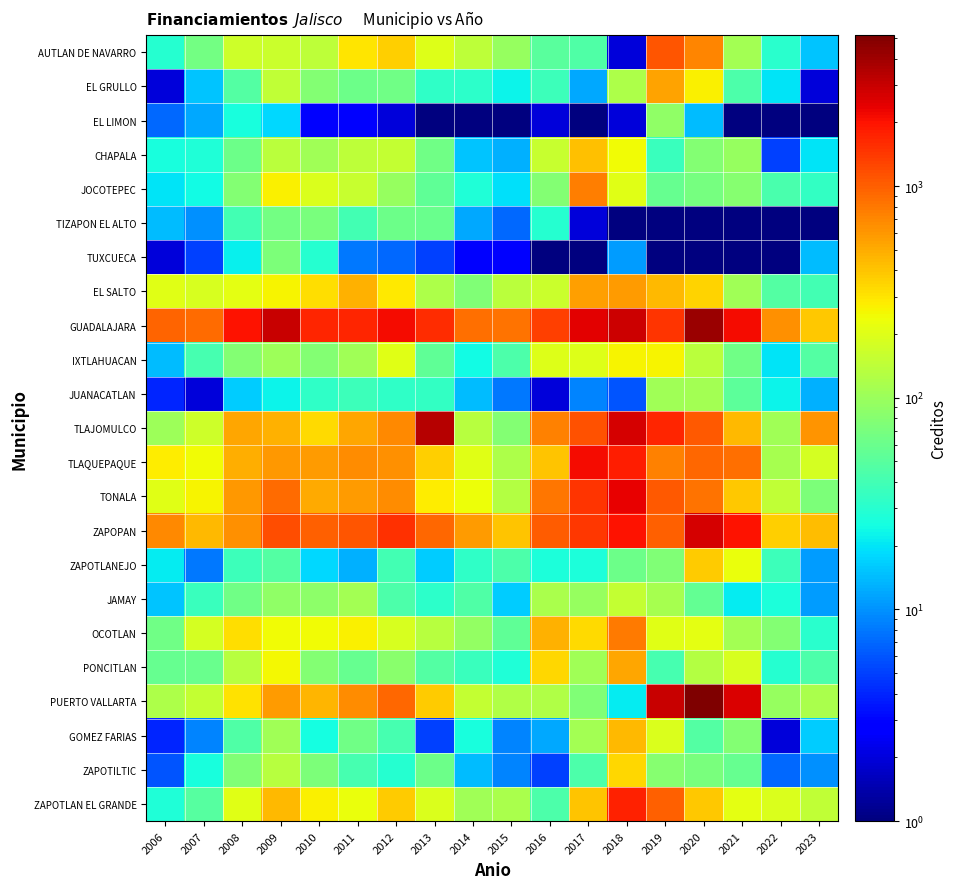

Reading left to right, extract all data points from this chart.

AUTLAN DE NAVARRO: 2006=30.0	2007=66.0	2008=171.0	2009=165.0	2010=141.0	2011=300.0	2012=359.0	2013=201.0	2014=141.0	2015=96.0	2016=50.0	2017=46.0	2018=2.0	2019=1079.0	2020=698.0	2021=110.0	2022=31.0	2023=15.0
EL GRULLO: 2006=2.0	2007=15.0	2008=48.0	2009=145.0	2010=78.0	2011=61.0	2012=65.0	2013=33.0	2014=32.0	2015=23.0	2016=37.0	2017=12.0	2018=120.0	2019=545.0	2020=266.0	2021=45.0	2022=20.0	2023=2.0
EL LIMON: 2006=7.0	2007=12.0	2008=26.0	2009=18.0	2010=3.0	2011=3.0	2012=2.0	2013=1.0	2014=1.0	2015=1.0	2016=2.0	2017=0.5	2018=2.0	2019=89.0	2020=14.0	2021=1.0	2022=1.0	2023=0.5
CHAPALA: 2006=26.0	2007=28.0	2008=62.0	2009=139.0	2010=105.0	2011=142.0	2012=153.0	2013=63.0	2014=15.0	2015=13.0	2016=158.0	2017=410.0	2018=246.0	2019=36.0	2020=77.0	2021=94.0	2022=5.0	2023=20.0
JOCOTEPEC: 2006=20.0	2007=24.0	2008=79.0	2009=271.0	2010=195.0	2011=157.0	2012=97.0	2013=55.0	2014=28.0	2015=19.0	2016=79.0	2017=751.0	2018=208.0	2019=58.0	2020=69.0	2021=81.0	2022=43.0	2023=34.0
TIZAPON EL ALTO: 2006=14.0	2007=10.0	2008=40.0	2009=66.0	2010=71.0	2011=40.0	2012=62.0	2013=60.0	2014=12.0	2015=7.0	2016=30.0	2017=2.0	2018=0.5	2019=0.5	2020=0.5	2021=0.5	2022=0.5	2023=0.5
TUXCUECA: 2006=2.0	2007=5.0	2008=22.0	2009=73.0	2010=30.0	2011=8.0	2012=7.0	2013=5.0	2014=3.0	2015=3.0	2016=1.0	2017=1.0	2018=11.0	2019=0.5	2020=1.0	2021=1.0	2022=0.5	2023=14.0
EL SALTO: 2006=207.0	2007=186.0	2008=215.0	2009=263.0	2010=315.0	2011=477.0	2012=292.0	2013=122.0	2014=75.0	2015=137.0	2016=163.0	2017=560.0	2018=584.0	2019=448.0	2020=350.0	2021=106.0	2022=48.0	2023=40.0
GUADALAJARA: 2006=969.0	2007=901.0	2008=1979.0	2009=3004.0	2010=1666.0	2011=1694.0	2012=2109.0	2013=1581.0	2014=855.0	2015=826.0	2016=1357.0	2017=2461.0	2018=2920.0	2019=1467.0	2020=4159.0	2021=2158.0	2022=642.0	2023=386.0
IXTLAHUACAN: 2006=14.0	2007=42.0	2008=79.0	2009=103.0	2010=77.0	2011=104.0	2012=203.0	2013=54.0	2014=24.0	2015=44.0	2016=196.0	2017=202.0	2018=259.0	2019=261.0	2020=140.0	2021=64.0	2022=20.0	2023=47.0
JUANACATLAN: 2006=4.0	2007=2.0	2008=16.0	2009=23.0	2010=33.0	2011=37.0	2012=33.0	2013=34.0	2014=14.0	2015=8.0	2016=2.0	2017=9.0	2018=6.0	2019=106.0	2020=108.0	2021=52.0	2022=23.0	2023=13.0
TLAJOMULCO: 2006=101.0	2007=170.0	2008=517.0	2009=478.0	2010=329.0	2011=533.0	2012=679.0	2013=3360.0	2014=133.0	2015=78.0	2016=734.0	2017=1121.0	2018=2714.0	2019=1671.0	2020=1054.0	2021=438.0	2022=105.0	2023=611.0
TLAQUEPAQUE: 2006=274.0	2007=246.0	2008=490.0	2009=605.0	2010=586.0	2011=660.0	2012=639.0	2013=364.0	2014=208.0	2015=121.0	2016=399.0	2017=2144.0	2018=1780.0	2019=737.0	2020=934.0	2021=853.0	2022=111.0	2023=180.0
TONALA: 2006=208.0	2007=260.0	2008=602.0	2009=904.0	2010=503.0	2011=589.0	2012=671.0	2013=281.0	2014=237.0	2015=127.0	2016=808.0	2017=1498.0	2018=2389.0	2019=1050.0	2020=827.0	2021=393.0	2022=149.0	2023=73.0
ZAPOPAN: 2006=694.0	2007=443.0	2008=642.0	2009=1156.0	2010=977.0	2011=1085.0	2012=1519.0	2013=927.0	2014=579.0	2015=405.0	2016=1014.0	2017=1422.0	2018=1996.0	2019=983.0	2020=2731.0	2021=1973.0	2022=360.0	2023=427.0
ZAPOTLANEJO: 2006=21.0	2007=8.0	2008=37.0	2009=48.0	2010=18.0	2011=13.0	2012=40.0	2013=16.0	2014=33.0	2015=45.0	2016=27.0	2017=27.0	2018=62.0	2019=76.0	2020=374.0	2021=224.0	2022=37.0	2023=11.0
JAMAY: 2006=15.0	2007=36.0	2008=63.0	2009=89.0	2010=85.0	2011=108.0	2012=44.0	2013=32.0	2014=46.0	2015=16.0	2016=118.0	2017=96.0	2018=150.0	2019=111.0	2020=56.0	2021=21.0	2022=27.0	2023=11.0
OCOTLAN: 2006=63.0	2007=180.0	2008=318.0	2009=246.0	2010=241.0	2011=265.0	2012=188.0	2013=134.0	2014=91.0	2015=54.0	2016=476.0	2017=332.0	2018=786.0	2019=205.0	2020=212.0	2021=109.0	2022=79.0	2023=31.0
PONCITLAN: 2006=58.0	2007=59.0	2008=134.0	2009=255.0	2010=79.0	2011=57.0	2012=84.0	2013=47.0	2014=36.0	2015=28.0	2016=340.0	2017=105.0	2018=525.0	2019=41.0	2020=131.0	2021=184.0	2022=30.0	2023=45.0
PUERTO VALLARTA: 2006=121.0	2007=153.0	2008=312.0	2009=577.0	2010=462.0	2011=663.0	2012=914.0	2013=376.0	2014=153.0	2015=123.0	2016=123.0	2017=75.0	2018=21.0	2019=2980.0	2020=5166.0	2021=2625.0	2022=95.0	2023=117.0
GOMEZ FARIAS: 2006=4.0	2007=9.0	2008=46.0	2009=106.0	2010=25.0	2011=64.0	2012=41.0	2013=5.0	2014=26.0	2015=9.0	2016=12.0	2017=110.0	2018=443.0	2019=194.0	2020=48.0	2021=77.0	2022=2.0	2023=16.0
ZAPOTILTIC: 2006=6.0	2007=26.0	2008=75.0	2009=135.0	2010=73.0	2011=42.0	2012=30.0	2013=61.0	2014=14.0	2015=9.0	2016=5.0	2017=45.0	2018=335.0	2019=80.0	2020=71.0	2021=57.0	2022=7.0	2023=10.0
ZAPOTLAN EL GRANDE: 2006=28.0	2007=49.0	2008=209.0	2009=440.0	2010=272.0	2011=228.0	2012=375.0	2013=190.0	2014=104.0	2015=116.0	2016=45.0	2017=408.0	2018=1754.0	2019=975.0	2020=382.0	2021=215.0	2022=192.0	2023=149.0